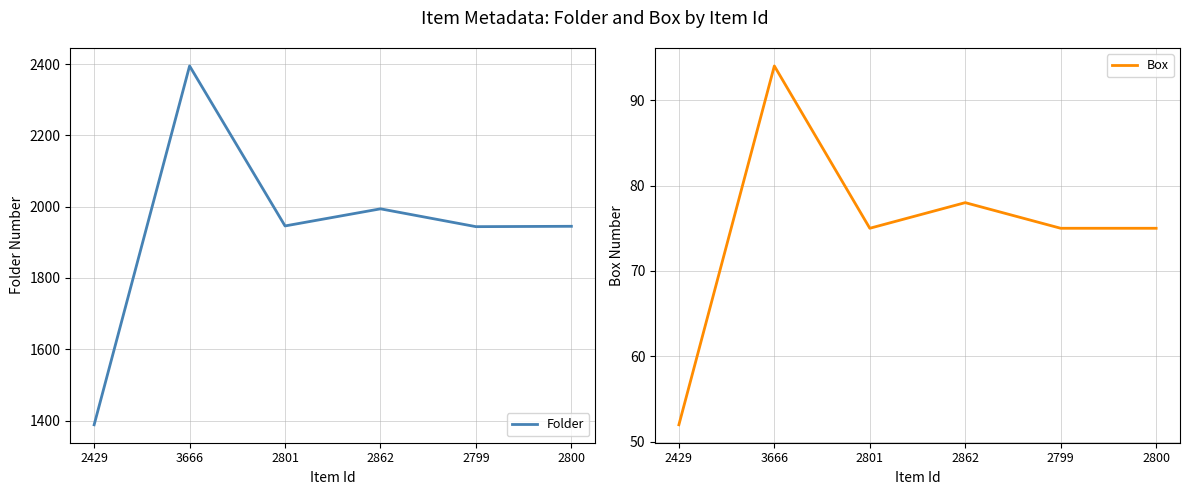

How many lines are shown in the chart?

2